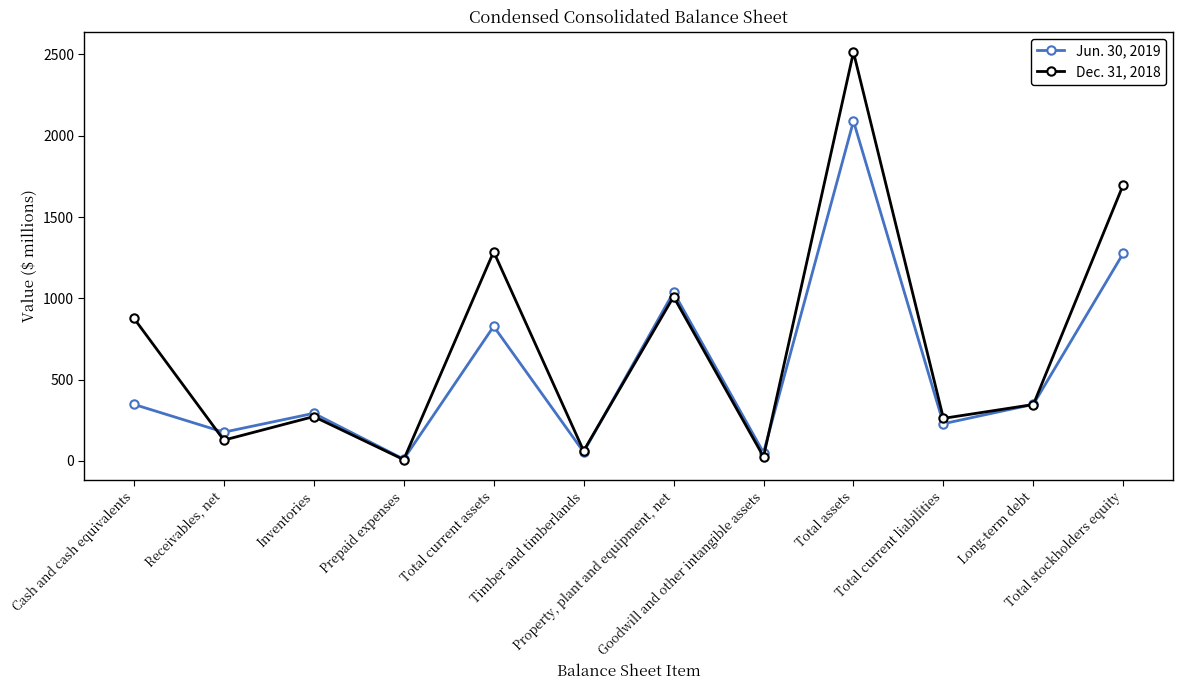

Where do Jun. 30, 2019 and Dec. 31, 2018 first cross each other?

Cash and cash equivalents and Receivables, net